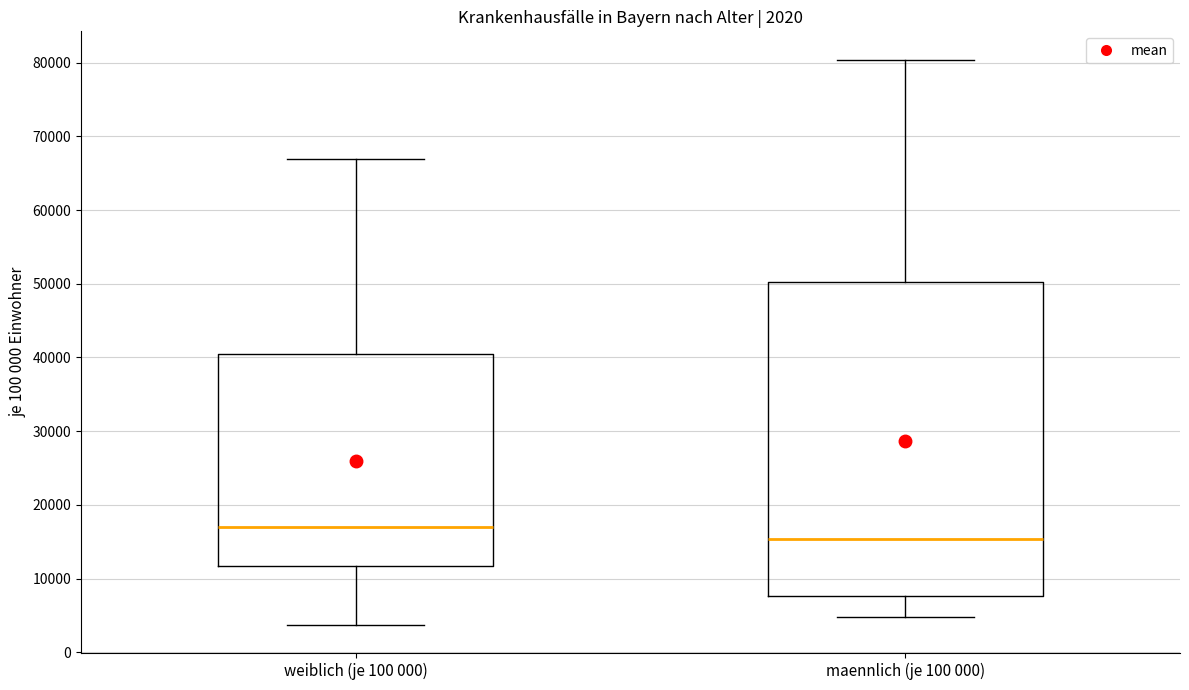

Which box has the highest median line?

weiblich (je 100 000)